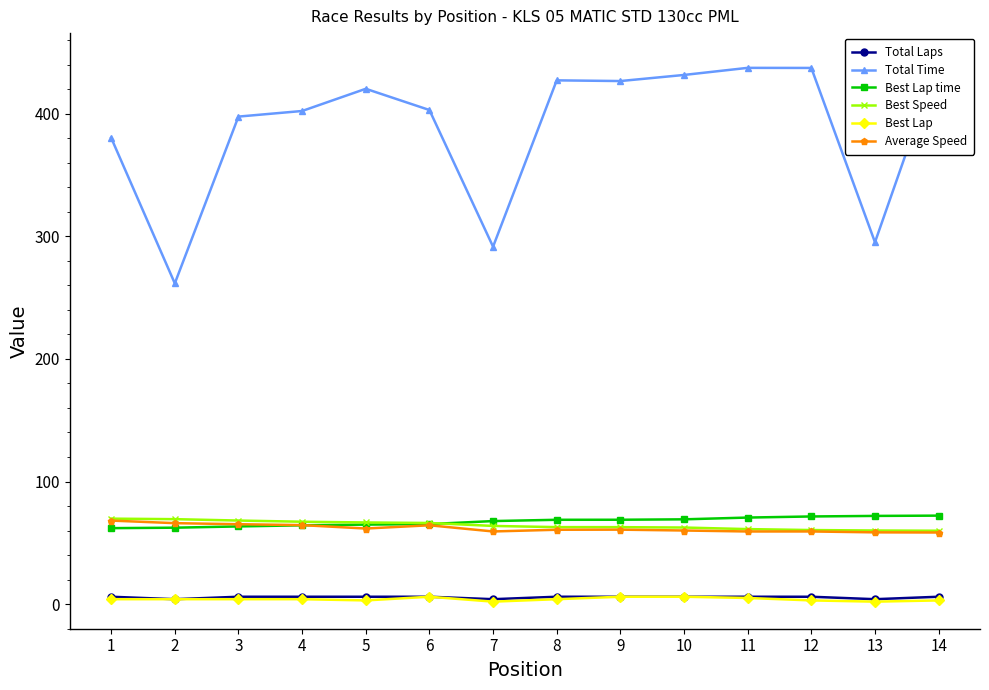

How many values in the Best Lap series are below 4?

5